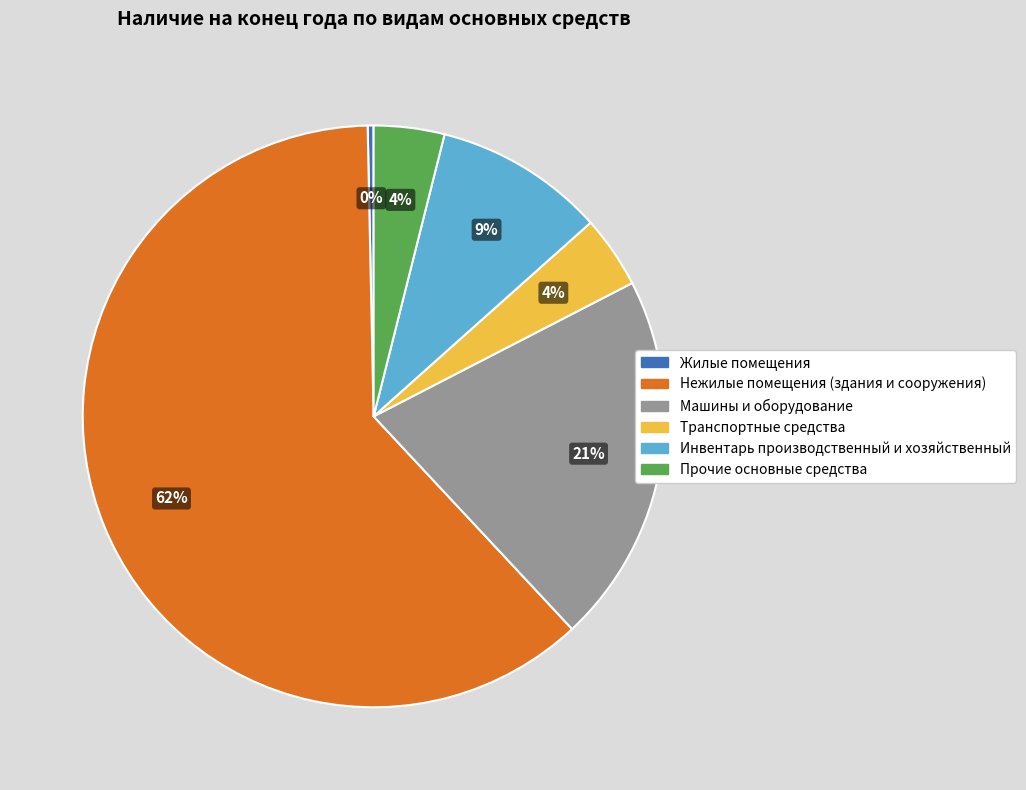

Which slice is the largest?

Нежилые помещения (здания и сооружения)